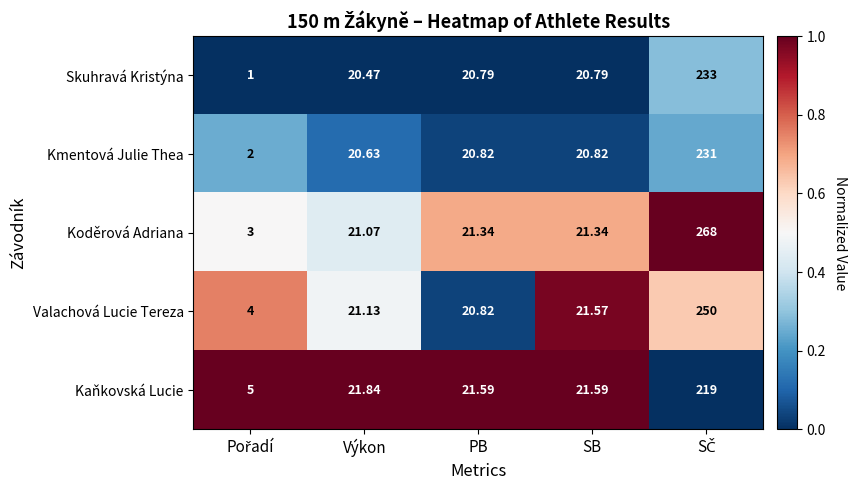

Which series has the largest range (max minus min)?

Koděrová Adriana